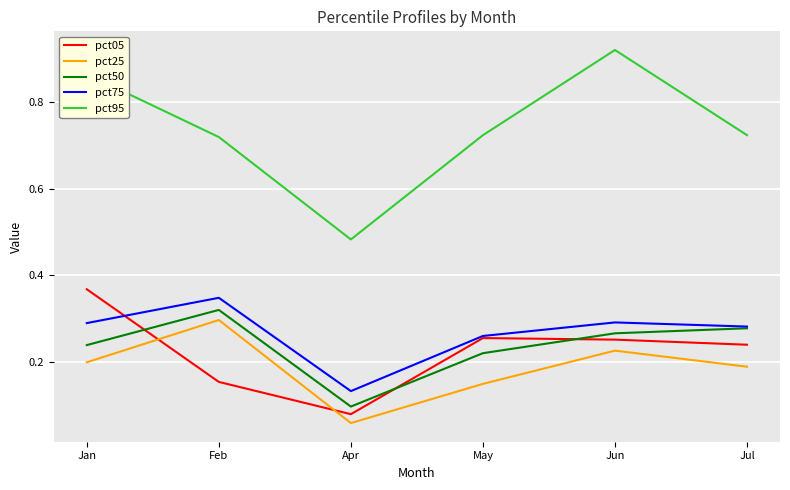

What position from the left is Jul?

6